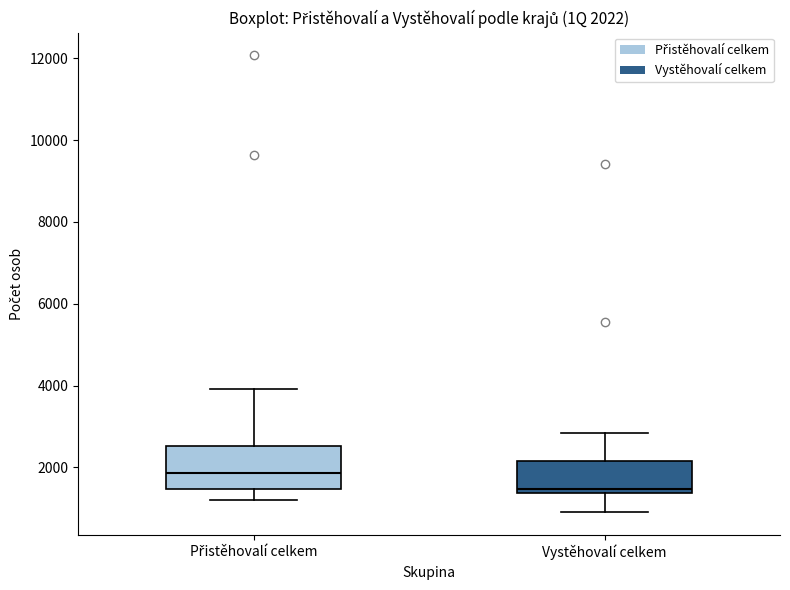

Which box is the tallest, from its lower edge to its upper edge?

Přistěhovalí celkem